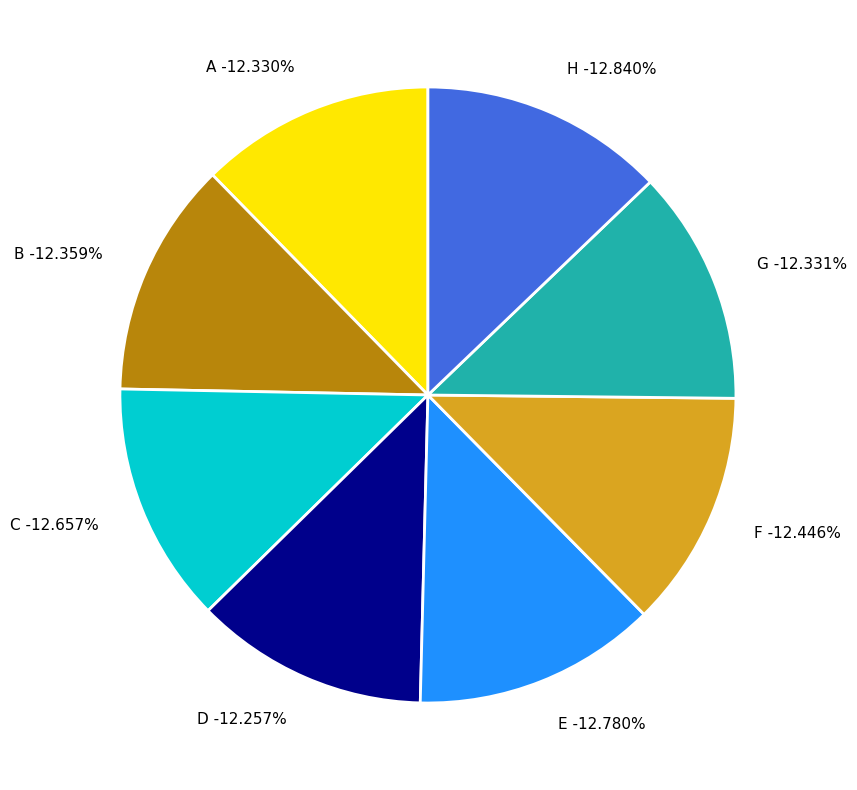

What percentage is the B slice, to the nearest percent?

12%